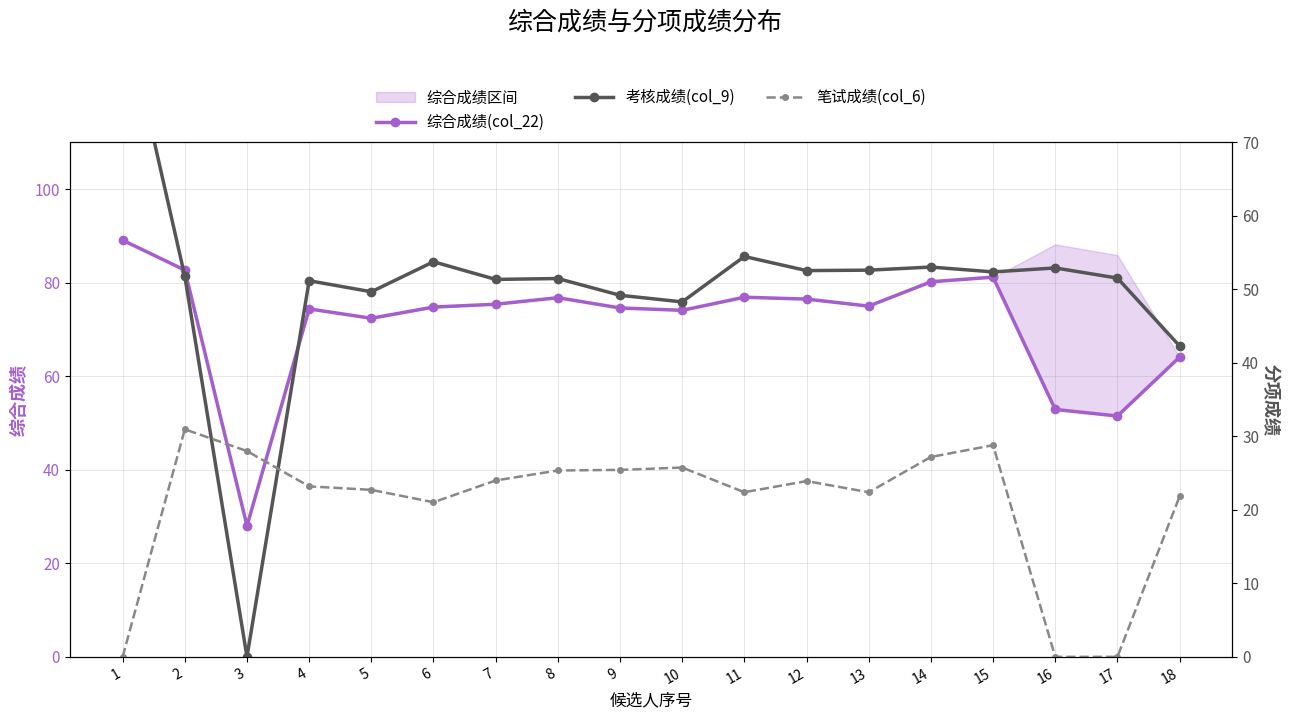

Which label corresponds to the smallest value in the chart?

3